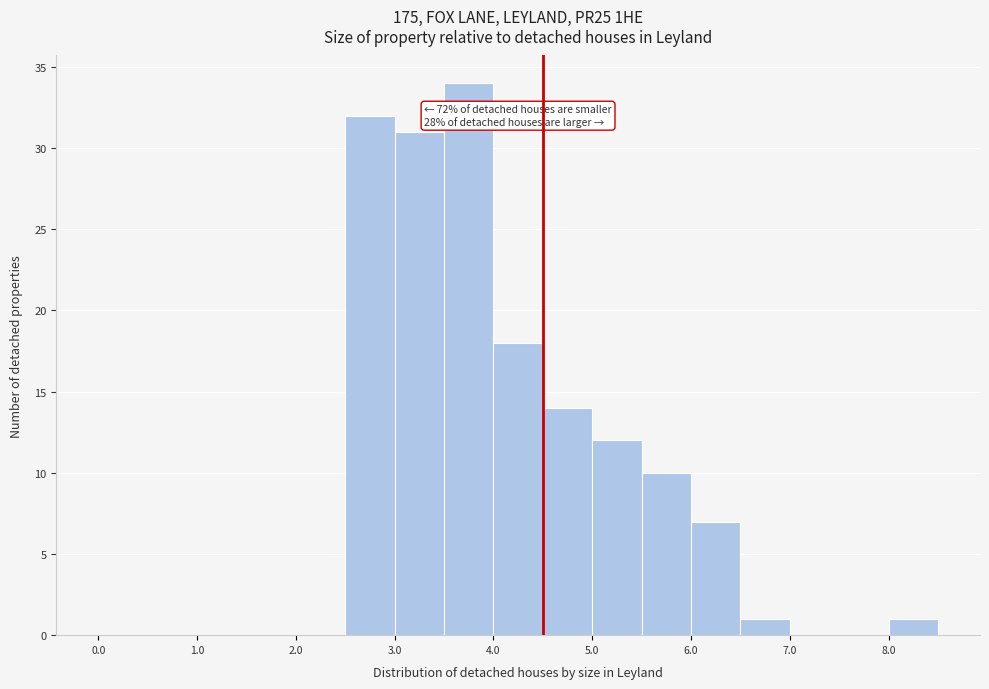

Over which range of the x-axis is the bar tallest?

3.5 to 4.0